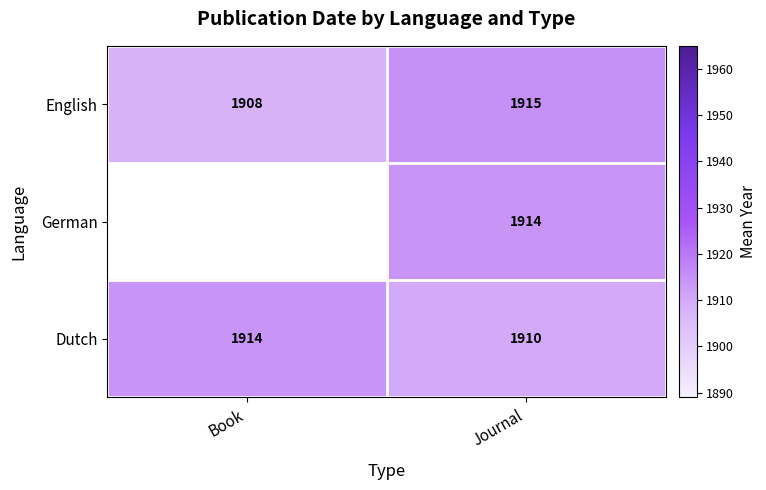

How many categories are shown in the chart?

2